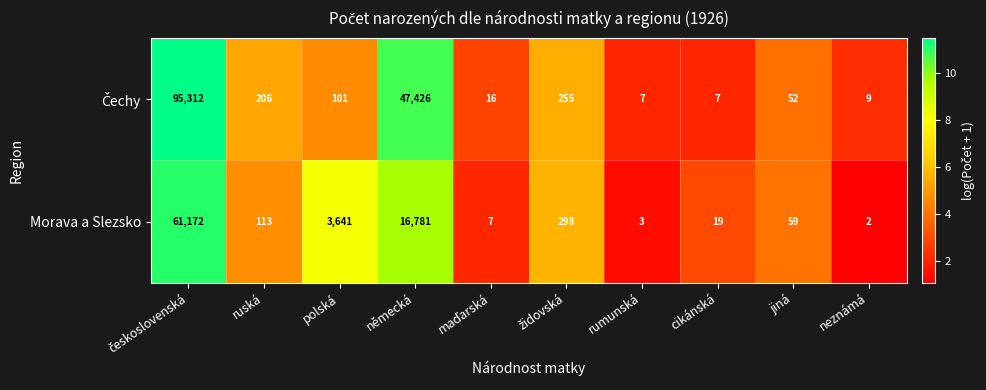

What is the spread (max minus min) of values at ruská?

93